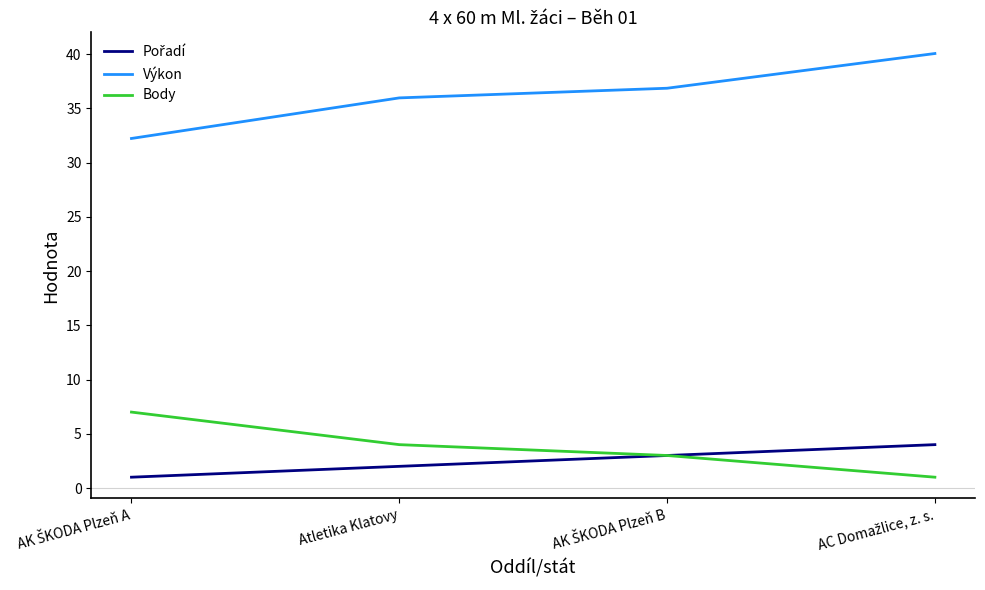

Is it true that Výkon equals 36.0 at Atletika Klatovy?

True